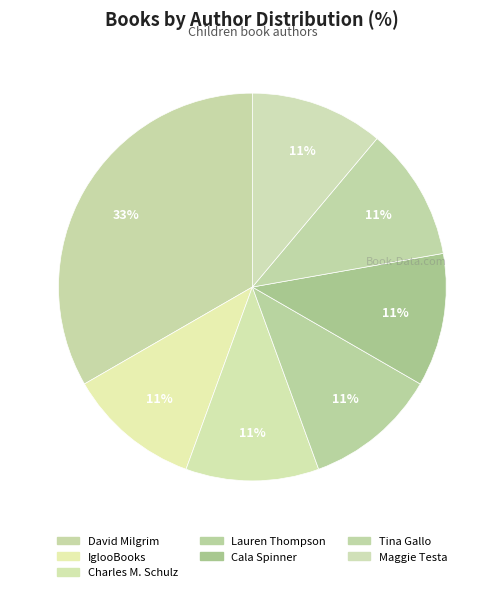

Count the number of slices in the pie.

7